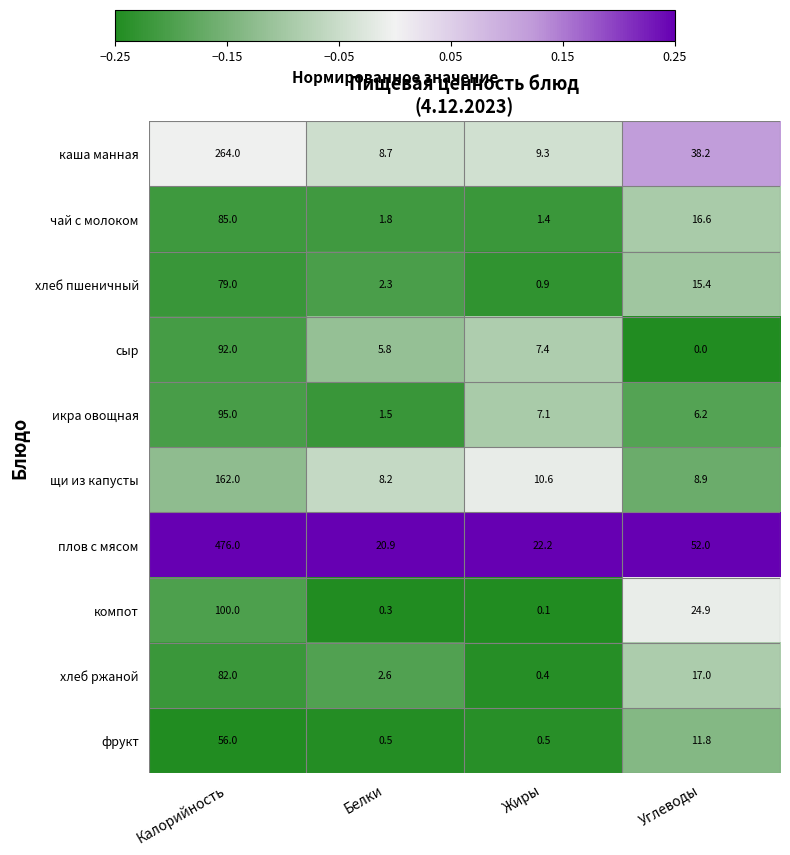

What is the sum of all хлеб пшеничный values?

97.6